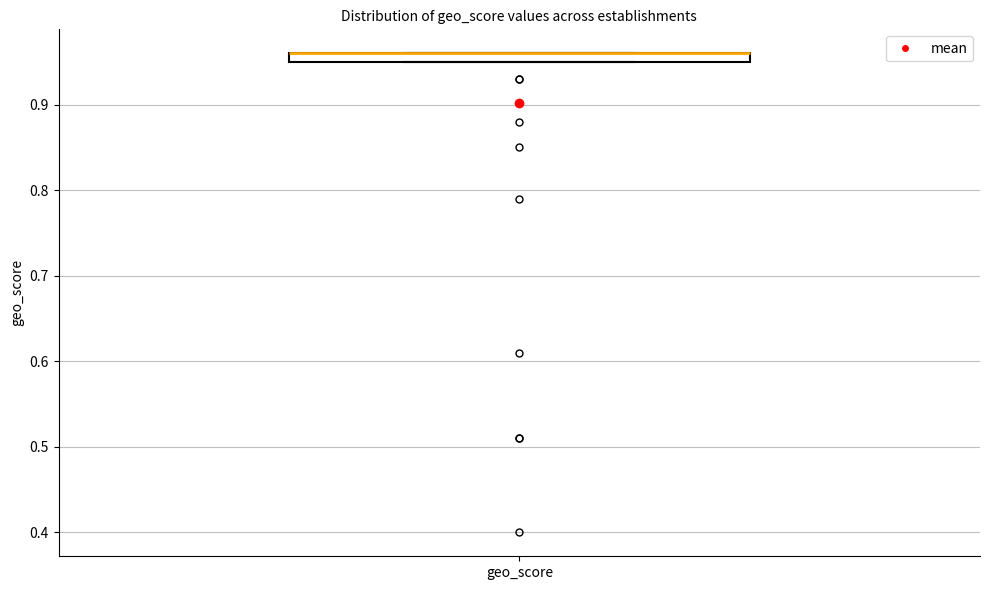

Where is the lower edge of the box for geo_score on the y-axis? The values are not printed on the chart, so give them approximately, as read against the axis.

0.95